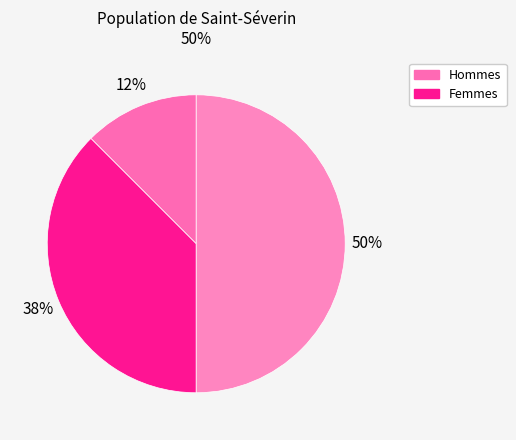

Is there a majority slice in this chart?

No